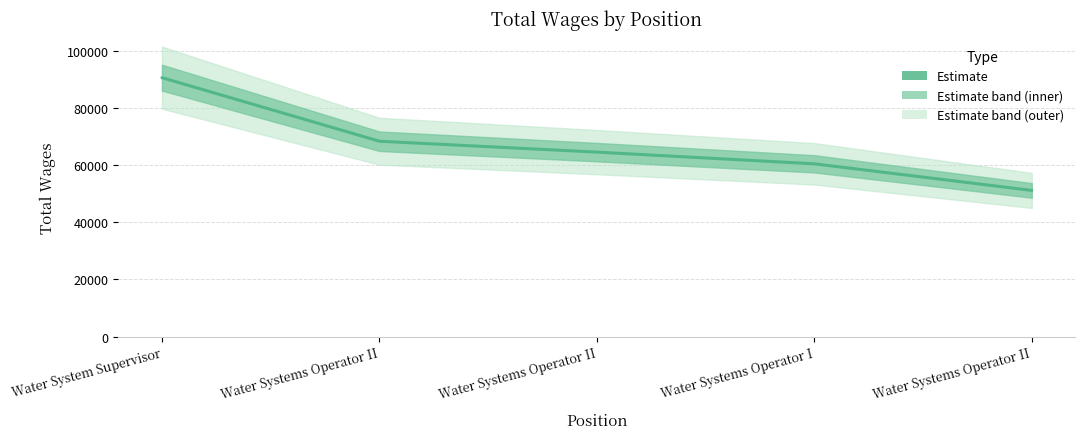

The chart shows a value of 18836 at Water Systems Operator II. True or false?

False